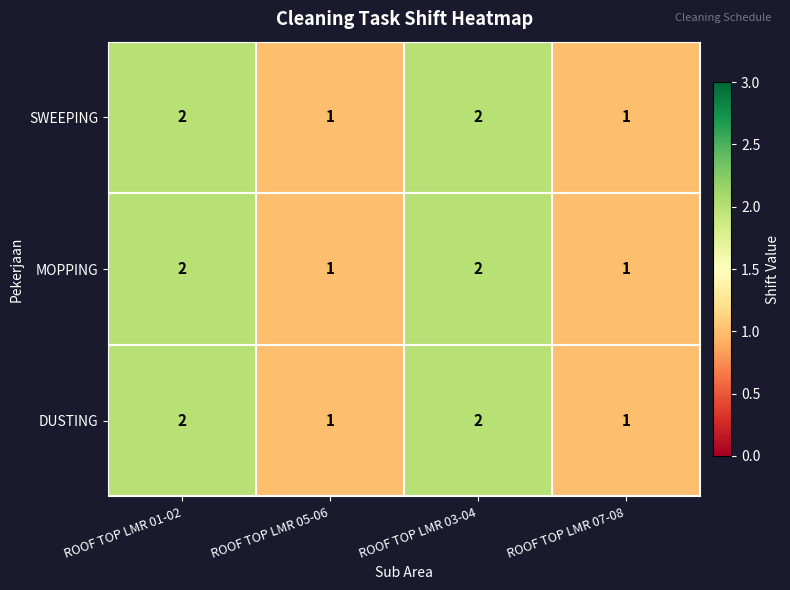

Count the MOPPING values in the range 1 to 2.

4